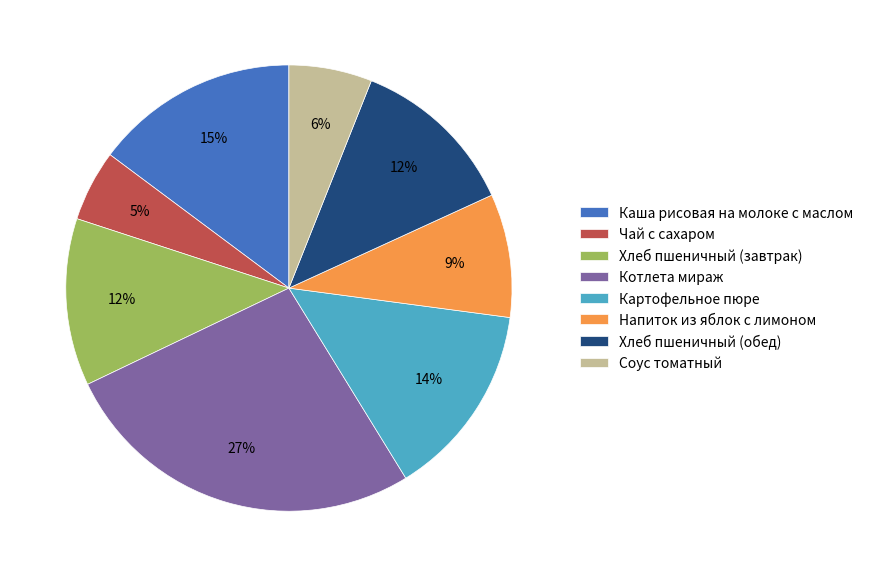

To the nearest percent, what percentage of the pie is Напиток из яблок с лимоном?

9%